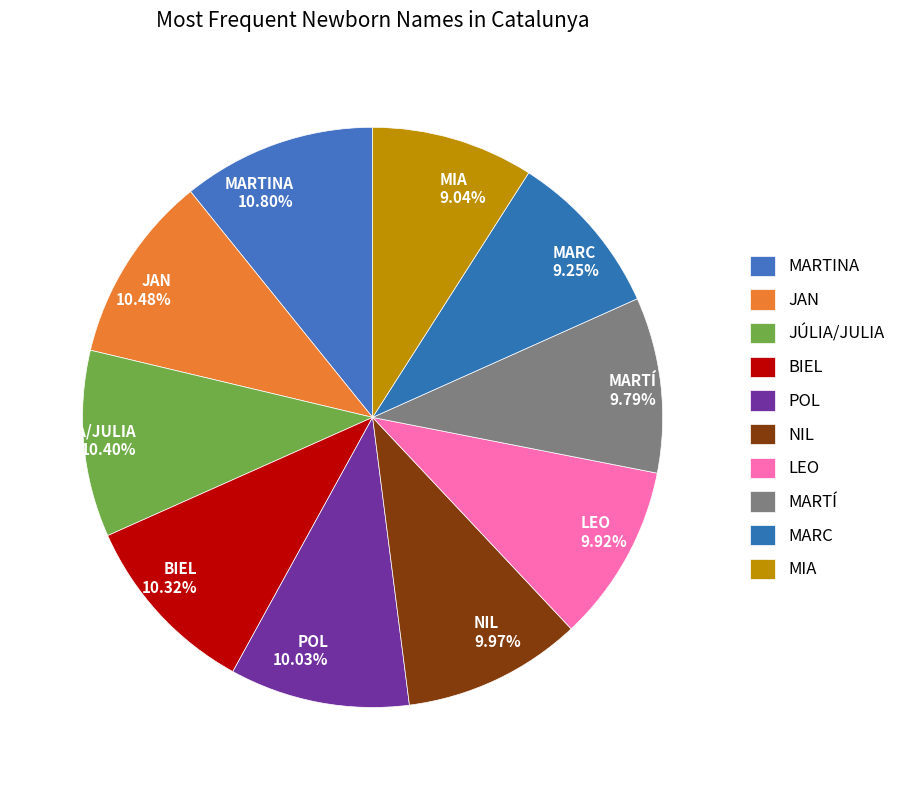

Between MIA and POL, which is larger?

POL